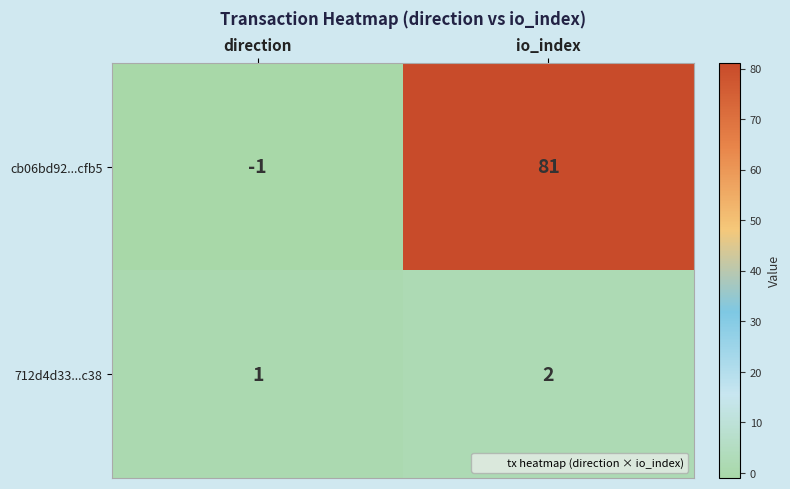

At which category does the chart reach its peak across all series?

io_index